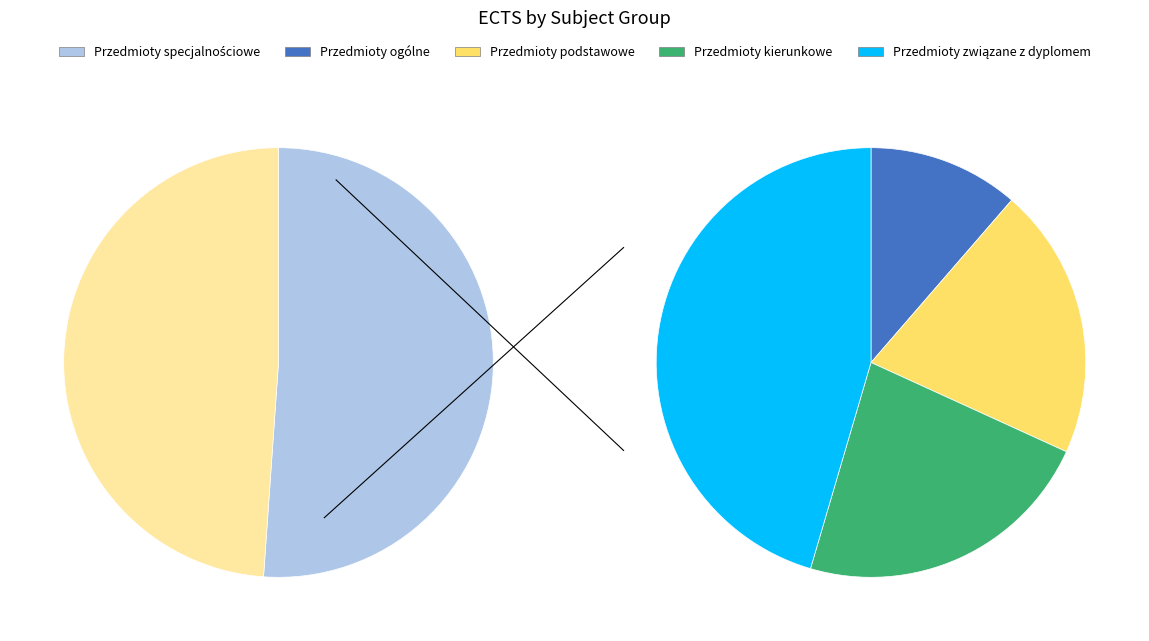

Rank the categories by value from highest to lowest.

Przedmioty specjalnościowe, Przedmioty związane z dyplomem, Przedmioty kierunkowe, Przedmioty podstawowe, Przedmioty ogólne